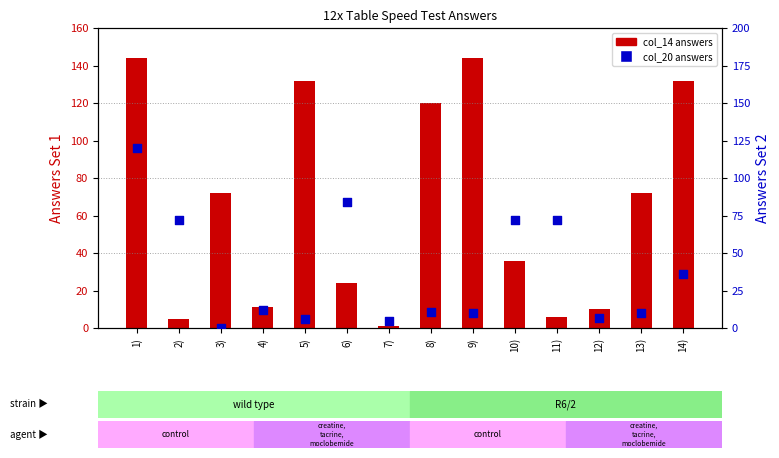

Which series reaches the minimum Y coordinate?

col_20 (answers set 2)